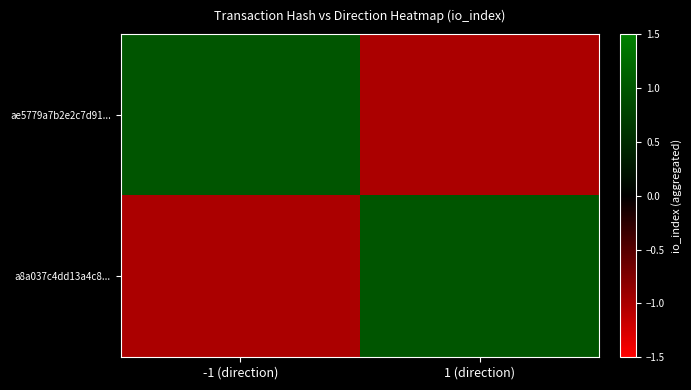

Which category has the highest value across all series?

-1 (direction)